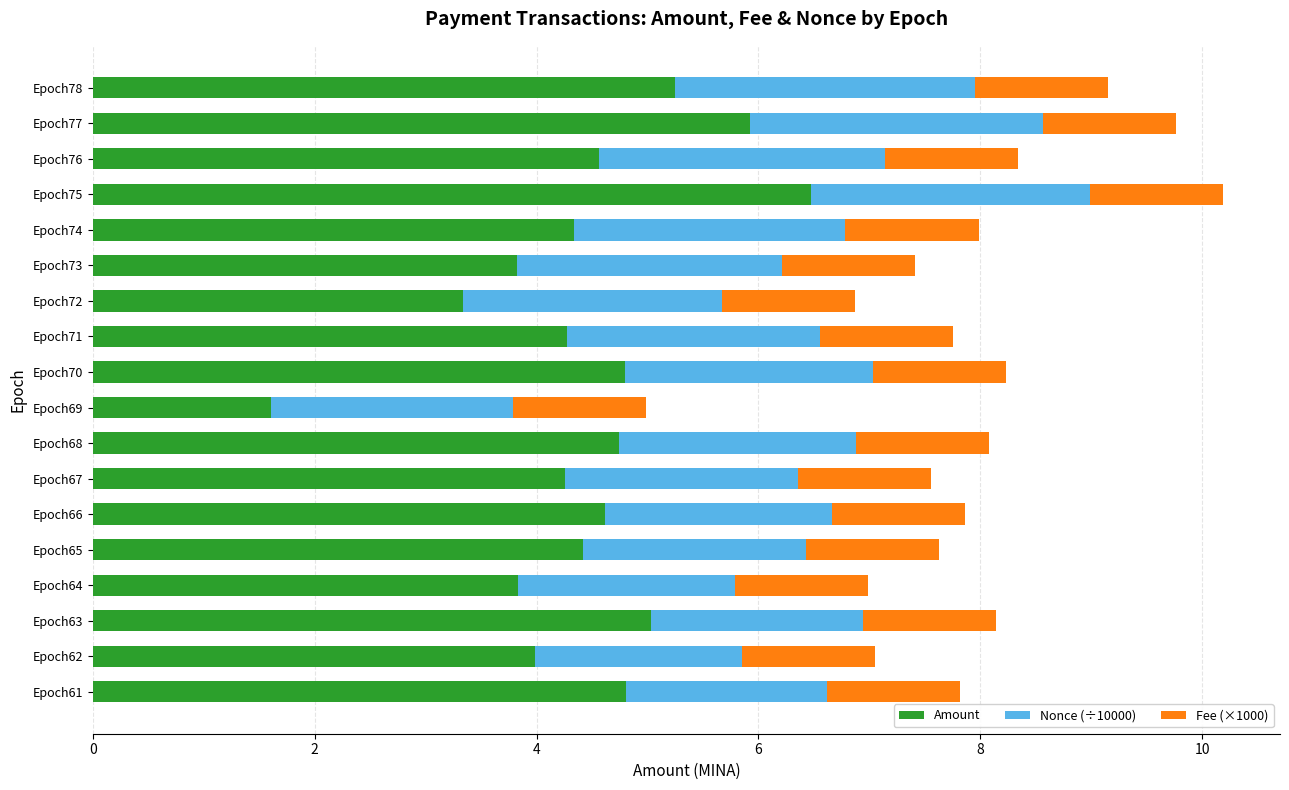

At which label does Amount reach its minimum?

Epoch69